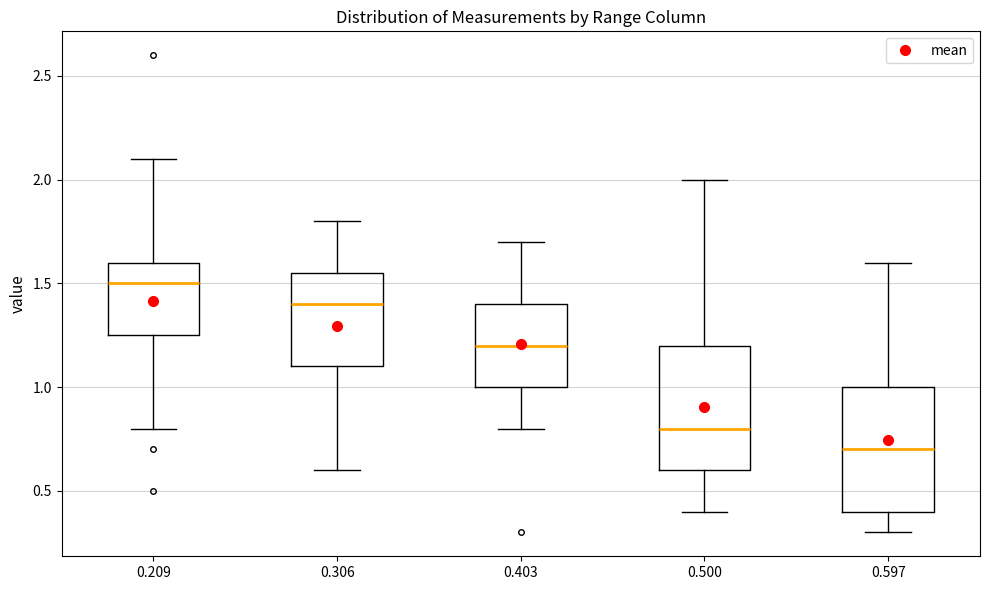

Reading left to right, read every box against the y-axis: the position of its median line, the range the box covers, and the ends of its whiskers. The values are not printed on the chart, so give them approximately, as read against the axis.

0.209: median 1.50, box 1.25 to 1.60, whiskers 0.80 to 2.10
0.306: median 1.40, box 1.10 to 1.55, whiskers 0.60 to 1.80
0.403: median 1.20, box 1.00 to 1.40, whiskers 0.80 to 1.70
0.500: median 0.80, box 0.60 to 1.20, whiskers 0.40 to 2.00
0.597: median 0.70, box 0.40 to 1.00, whiskers 0.30 to 1.60